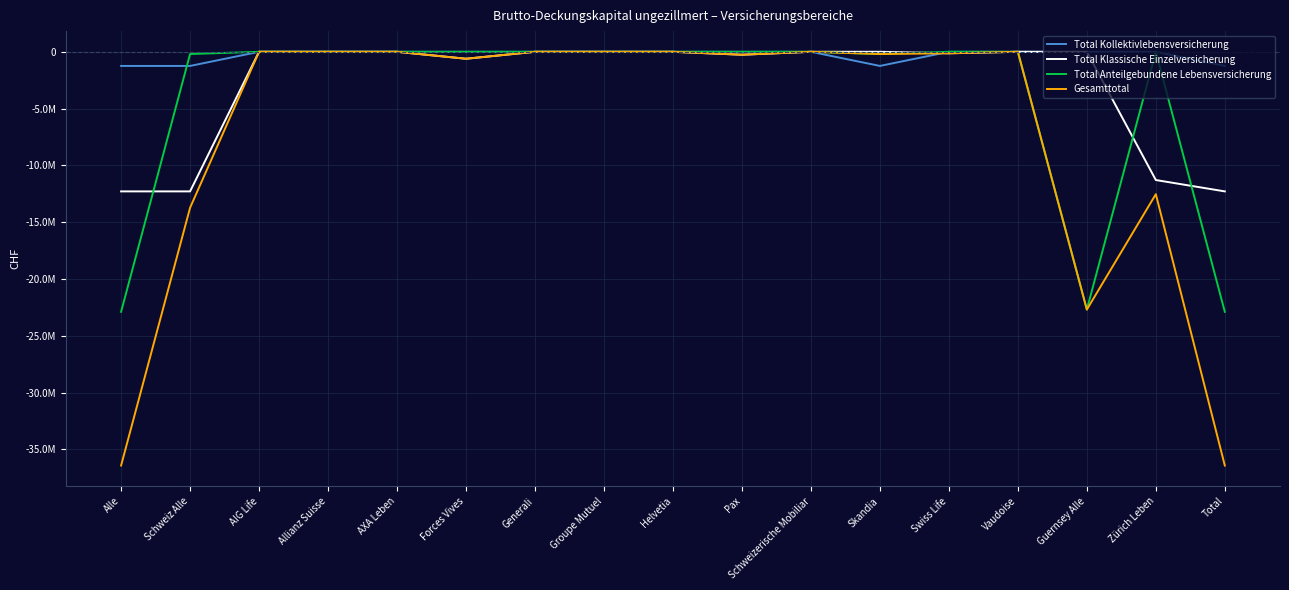

Does the chart have visible grid lines?

Yes